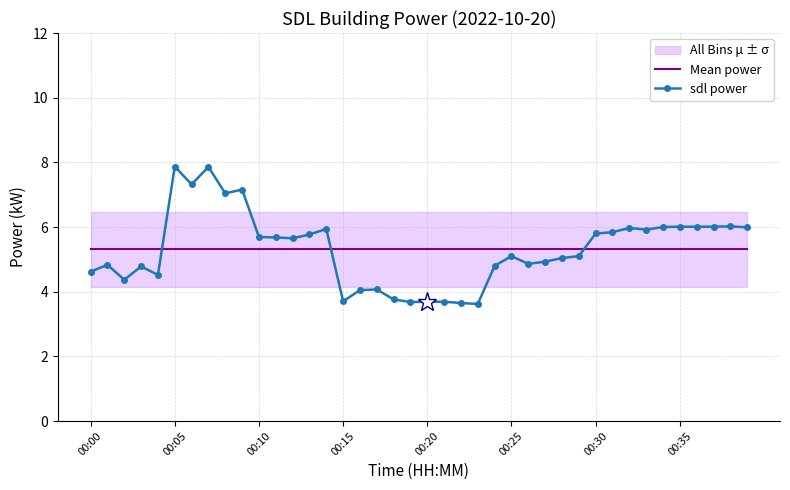

How many lines are shown in the chart?

2